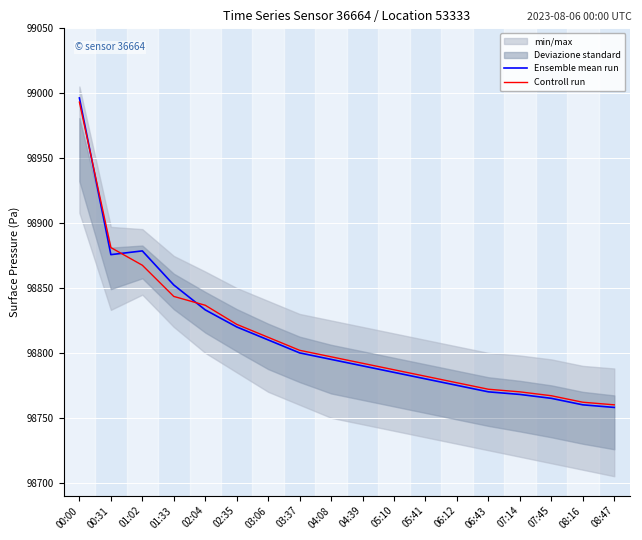

List the series in order of their overall mean, highest first.

Controll run, Ensemble mean run